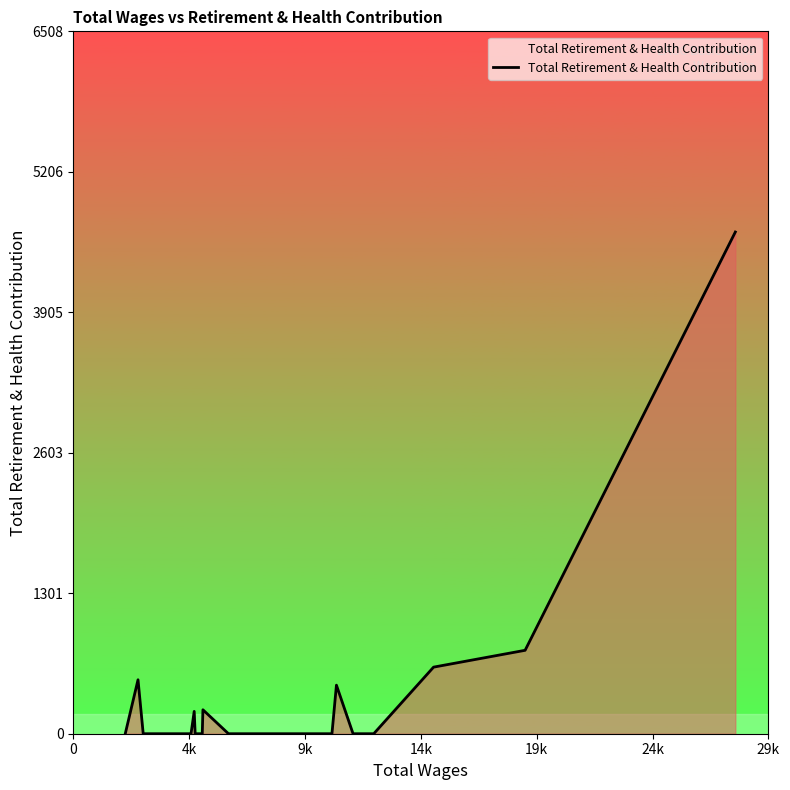

What is the difference between the maximum and minimum values?

4649